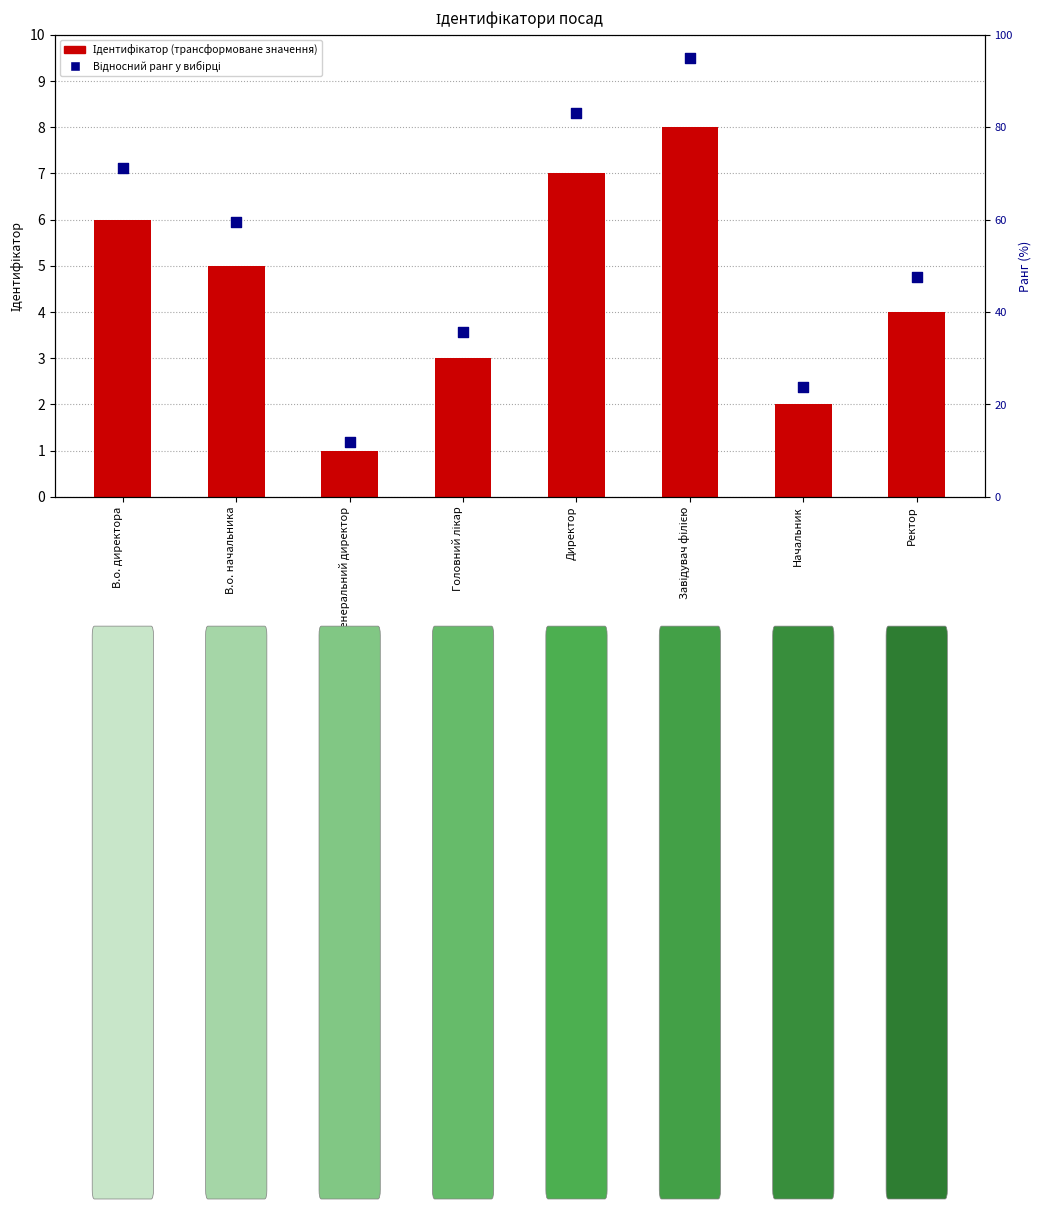

Which series contains the highest Y value?

Відносний ранг у вибірці